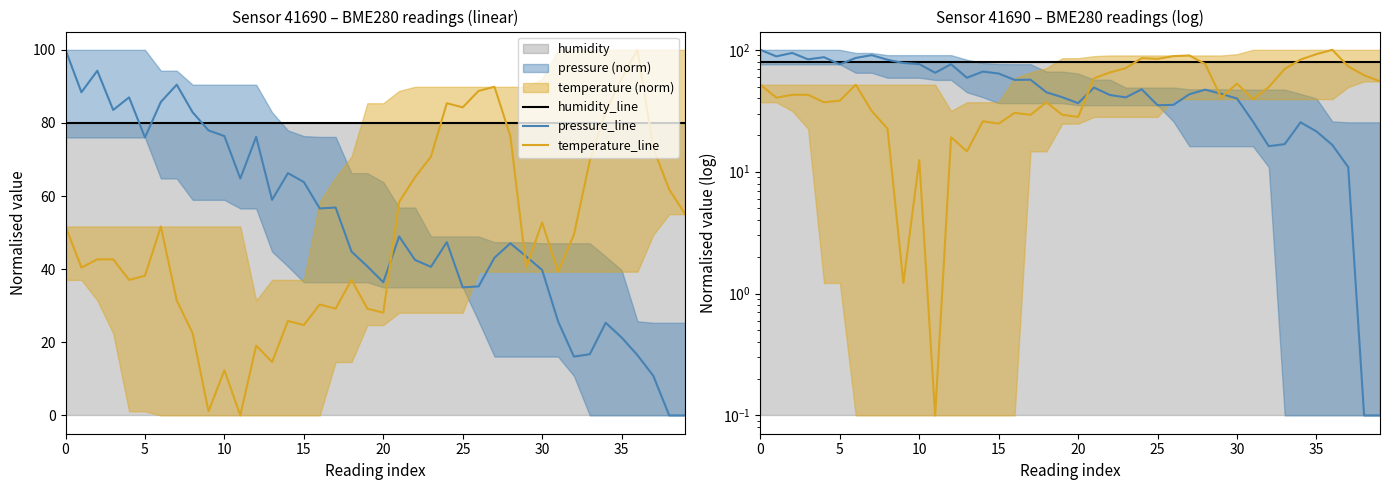

What is the smallest value displayed?

0.1